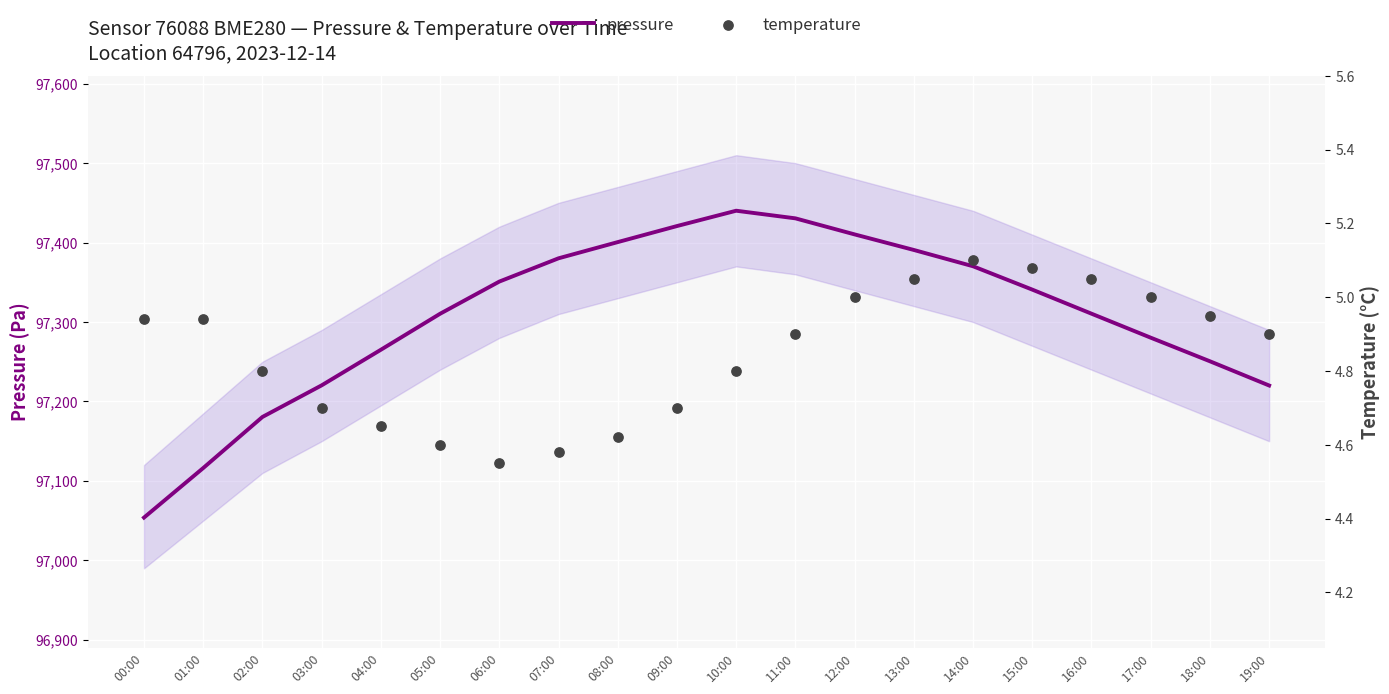

Which series has the largest total across all categories?

pressure